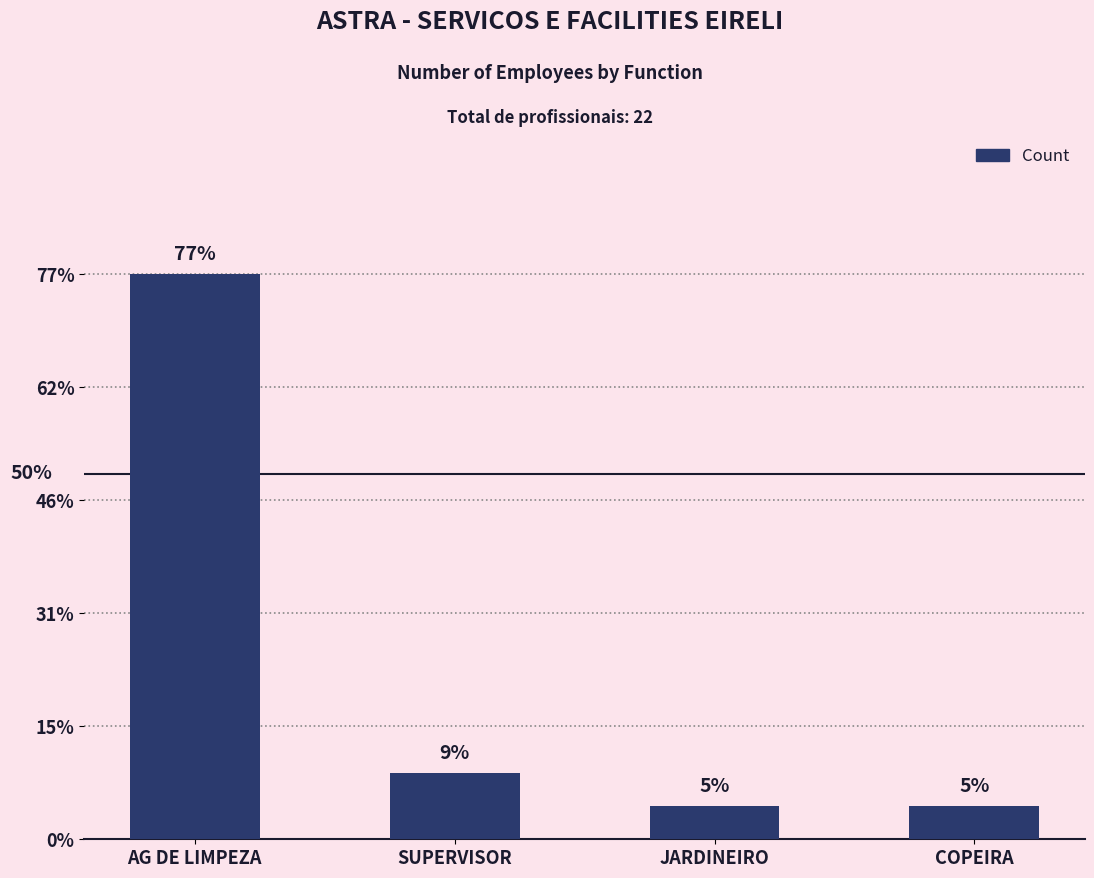

Are the bars grouped side by side (vs. stacked)?

No